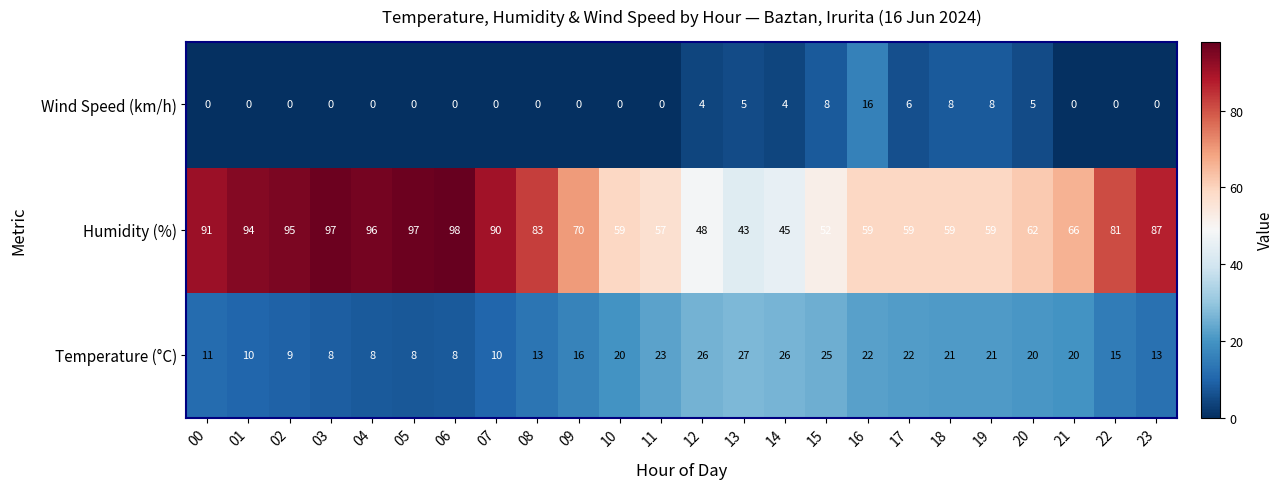

What is the maximum value for Humidity (%)?

98